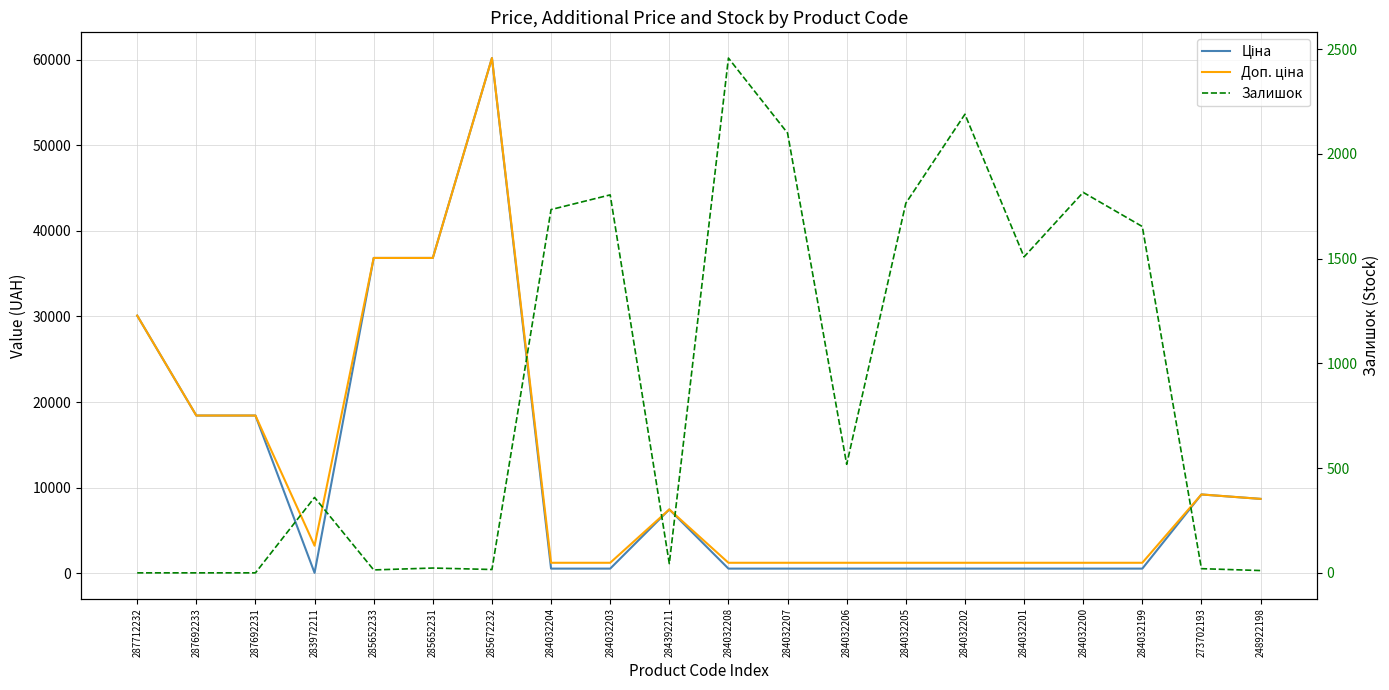

Reading left to right, extract all data points from this chart.

Ціна: 30102.8	18420.9	18420.9	32.0	36841.8	36841.8	60205.6	528.2	528.2	7444.6	528.2	528.2	528.2	528.2	528.2	528.2	528.2	528.2	9196.3	8679.5
Доп. ціна: 30102.8	18420.9	18420.9	3205.0	36841.8	36841.8	60205.6	1210.7	1210.7	7444.6	1210.7	1210.7	1210.7	1210.7	1210.7	1210.7	1210.7	1210.7	9196.3	8679.5
Залишок: 0.0	0.0	0.0	360.0	14.0	23.0	16.0	1734.0	1804.0	44.0	2457.0	2099.0	518.0	1764.0	2189.0	1508.0	1816.0	1653.0	20.0	11.0